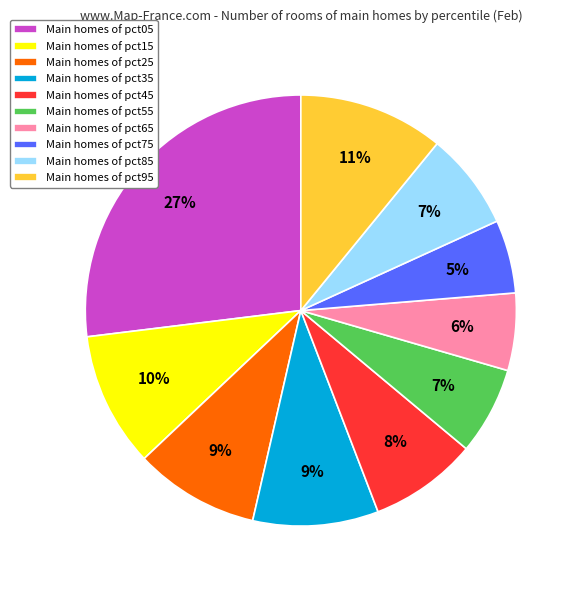

Combined, do Main homes of pct65 and Main homes of pct85 account for over 50%?

No